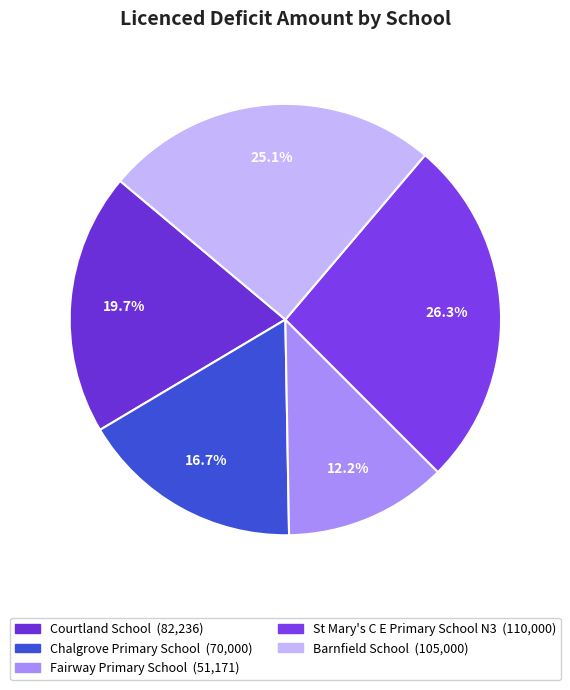

To the nearest percent, what is the difference between the Fairway Primary School and Courtland School slice percentages?

7%